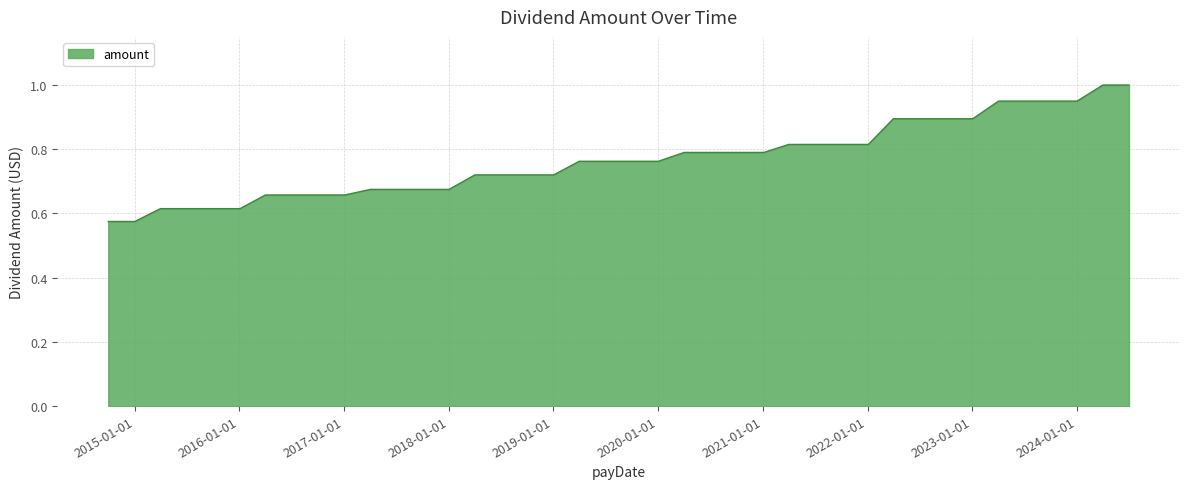

What is the difference between the maximum and minimum values?

0.4